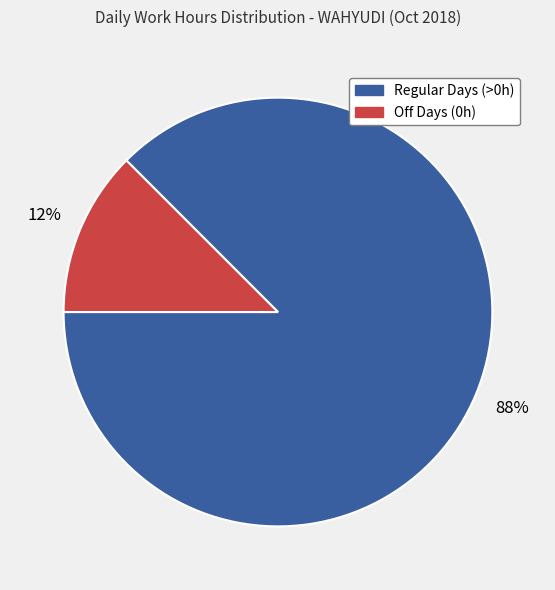

Is there any slice that represents more than half of the pie?

Yes